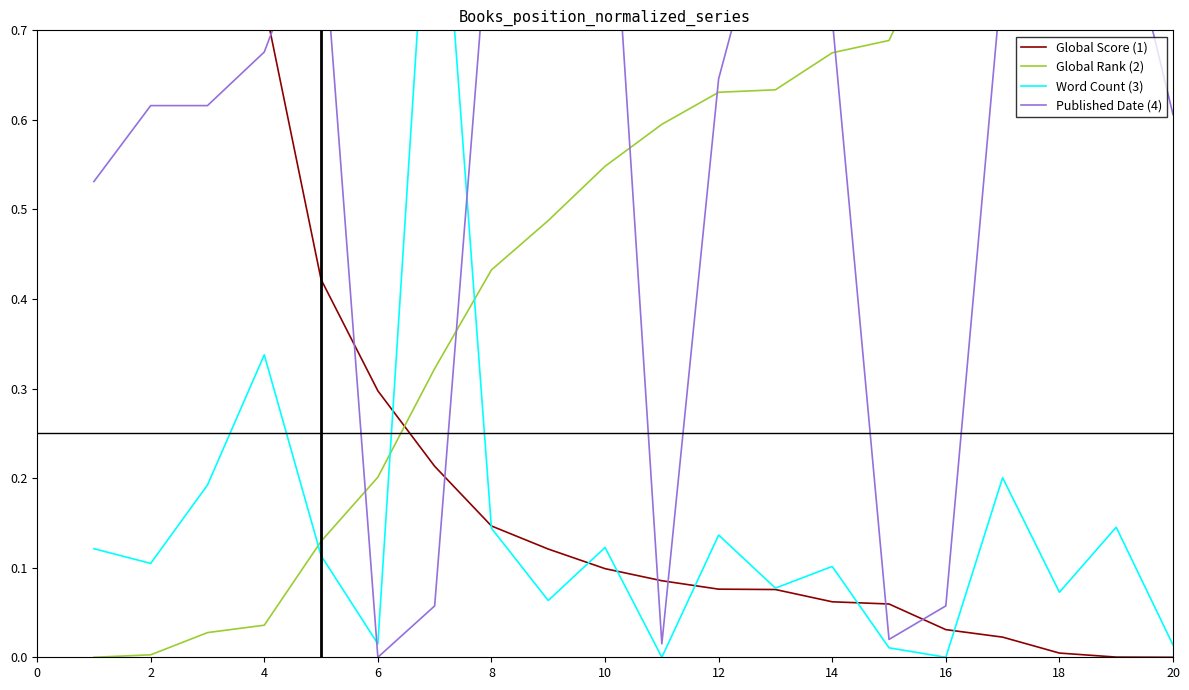

Which series has the widest spread of values?

Global Score (1)